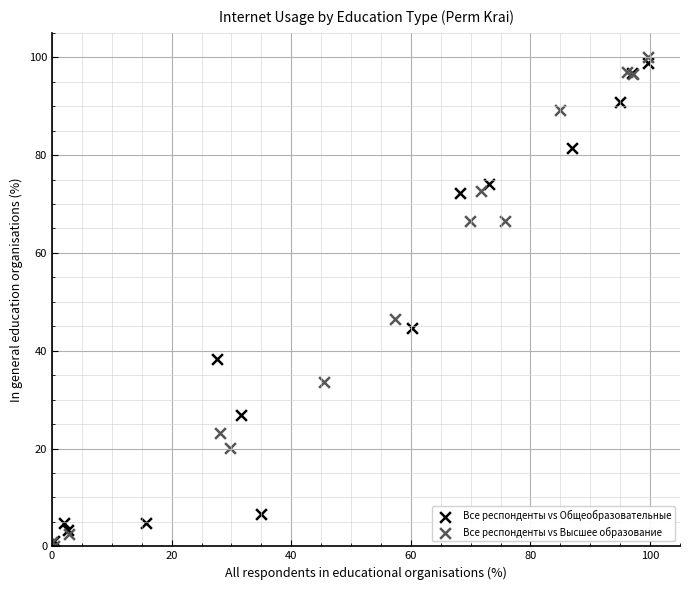

Which series has the largest Y range (max minus min)?

Все респонденты vs Высшее образование